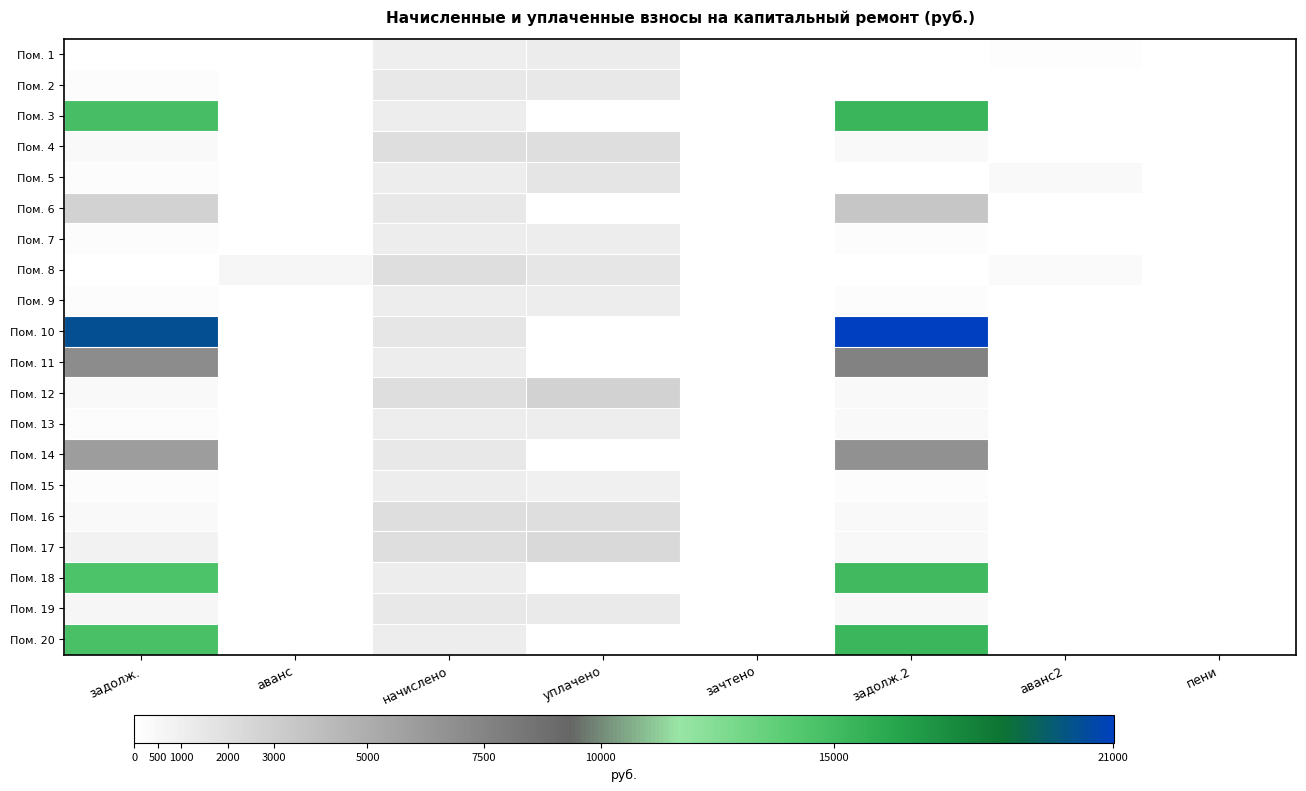

Count the number of data series in this chart.

20